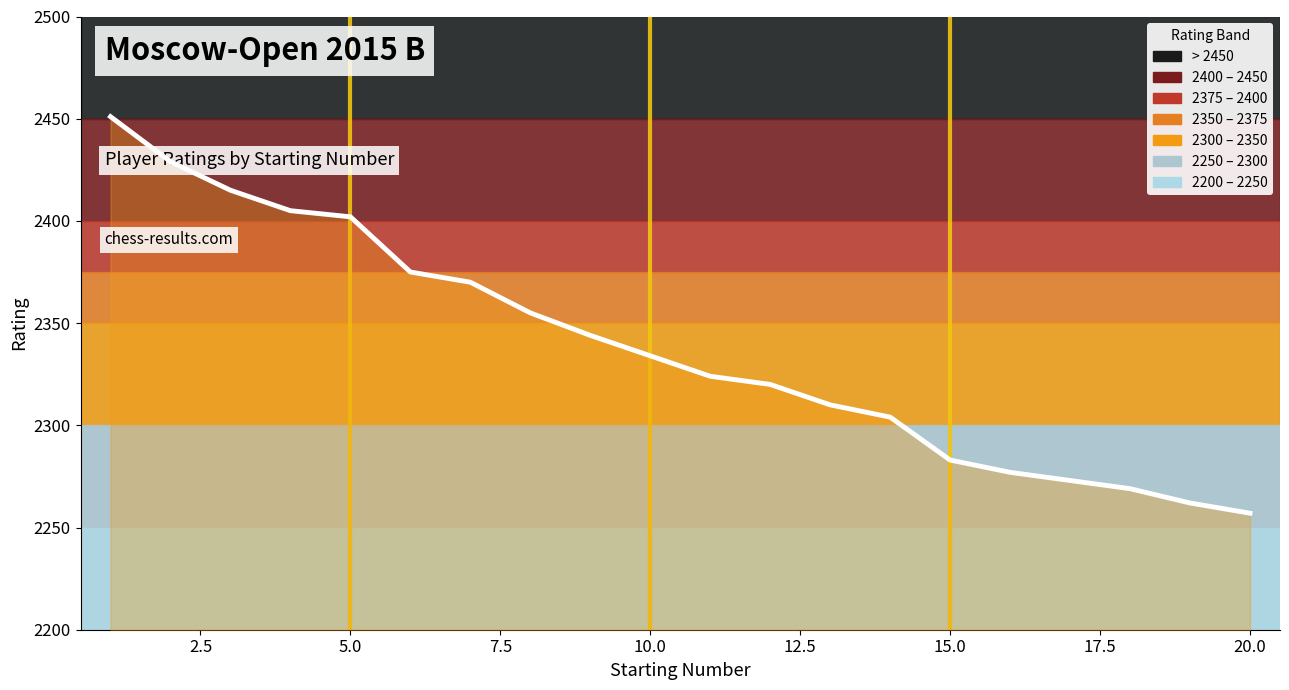

How many series are shown in this chart?

1